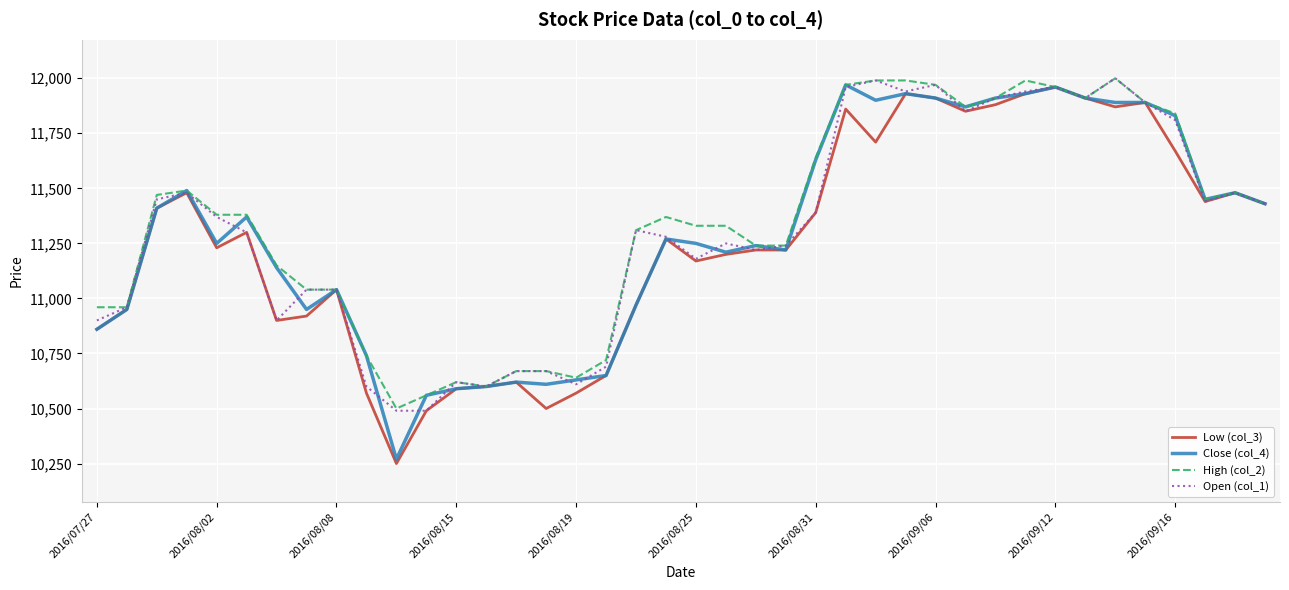

What are all the series names shown in the legend?

Low (col_3), Close (col_4), High (col_2), Open (col_1)